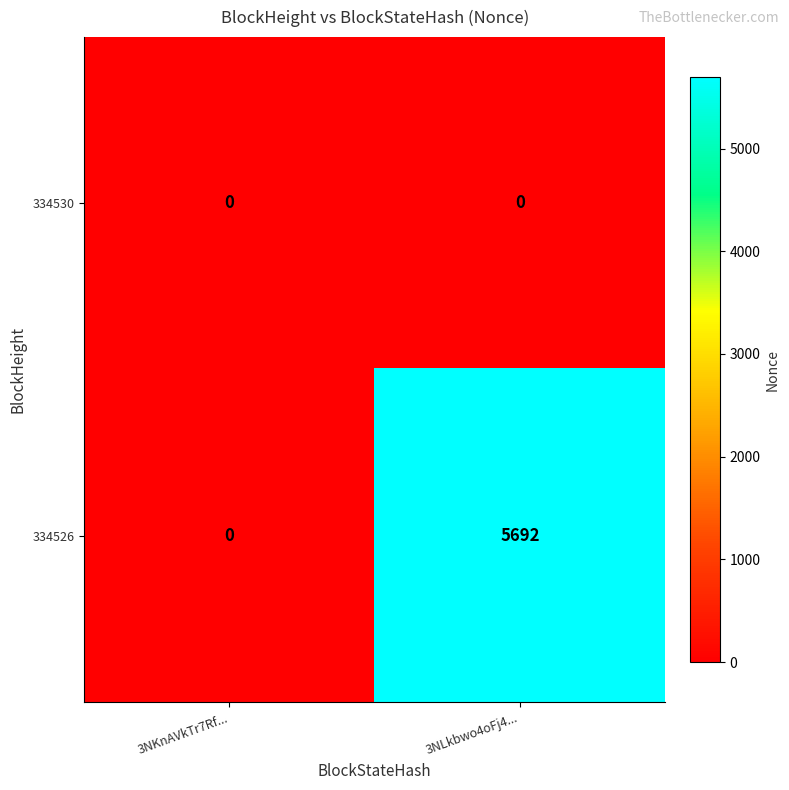

Which series has the widest spread of values?

334526